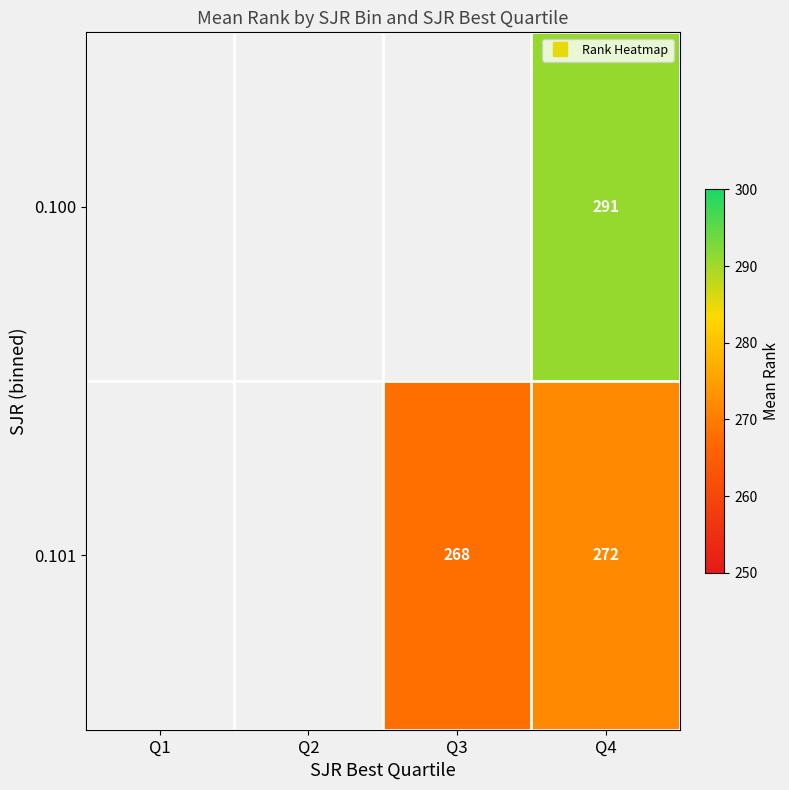

Where does the 0.101 series first go above 268?

Q4